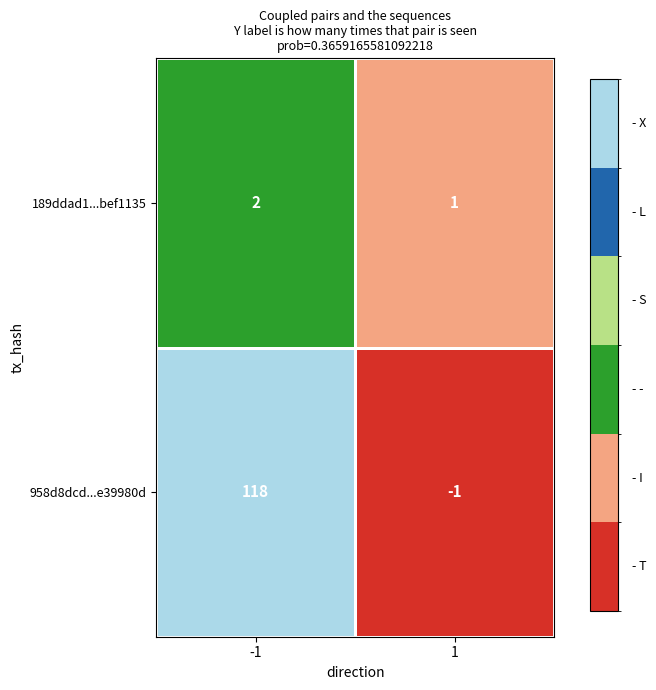

Between -1 and 1, which series saw the biggest shift?

958d8dcd...e39980d